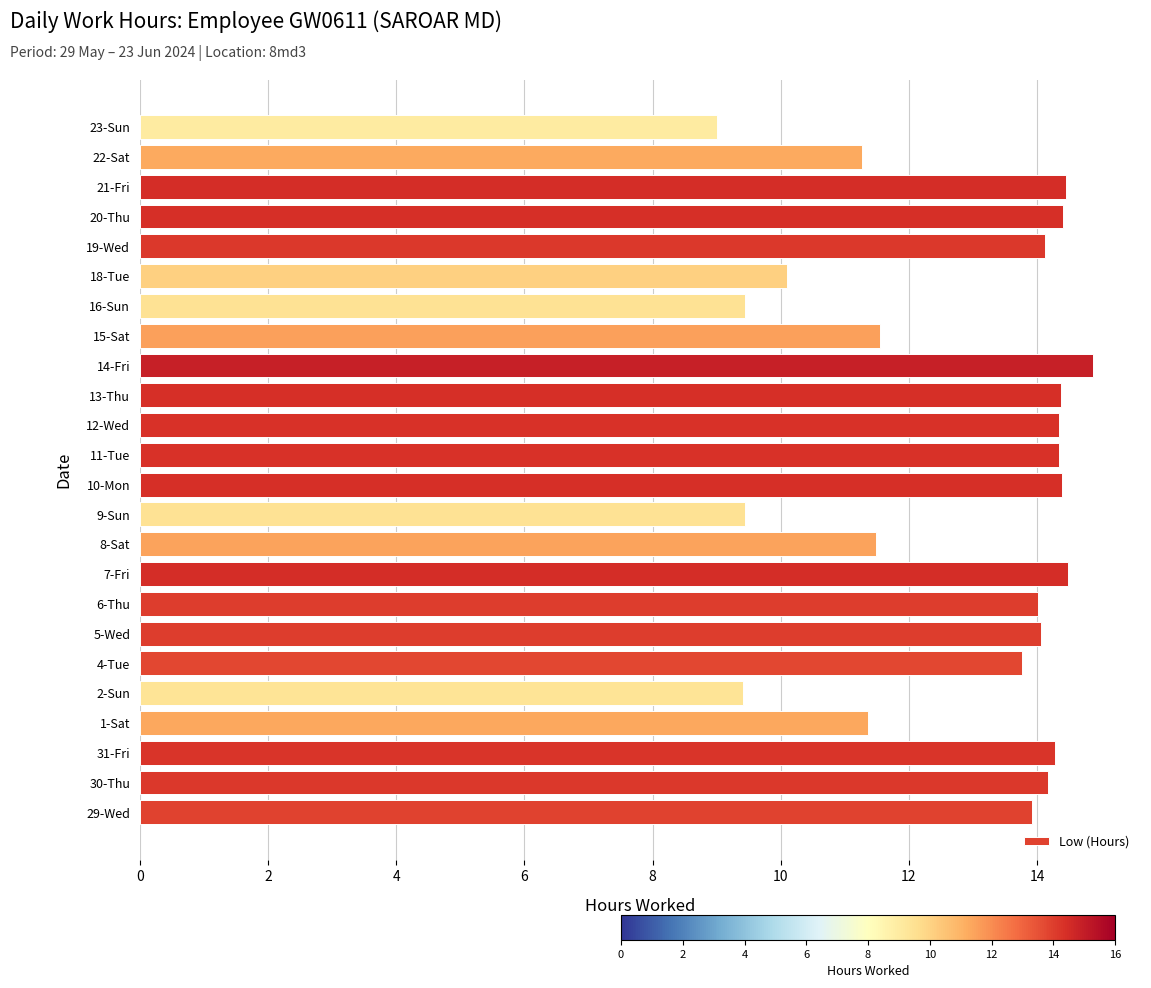

Read the value at 16-Sun.

9.4